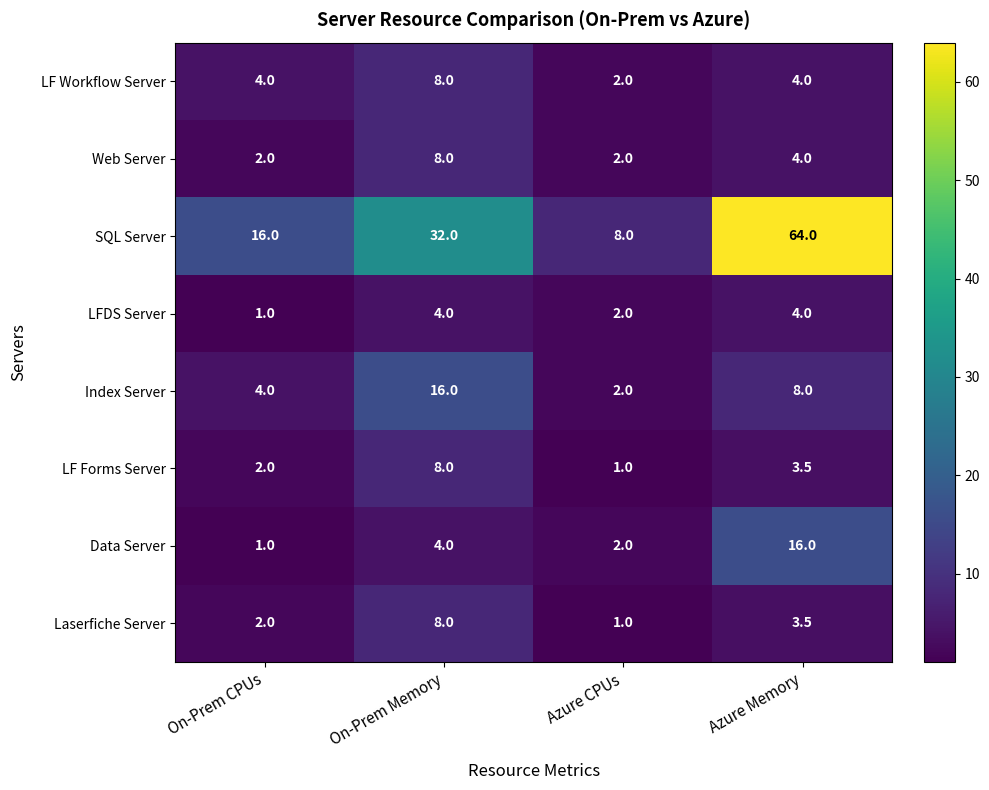

Which label corresponds to the largest value in the chart?

Azure Memory